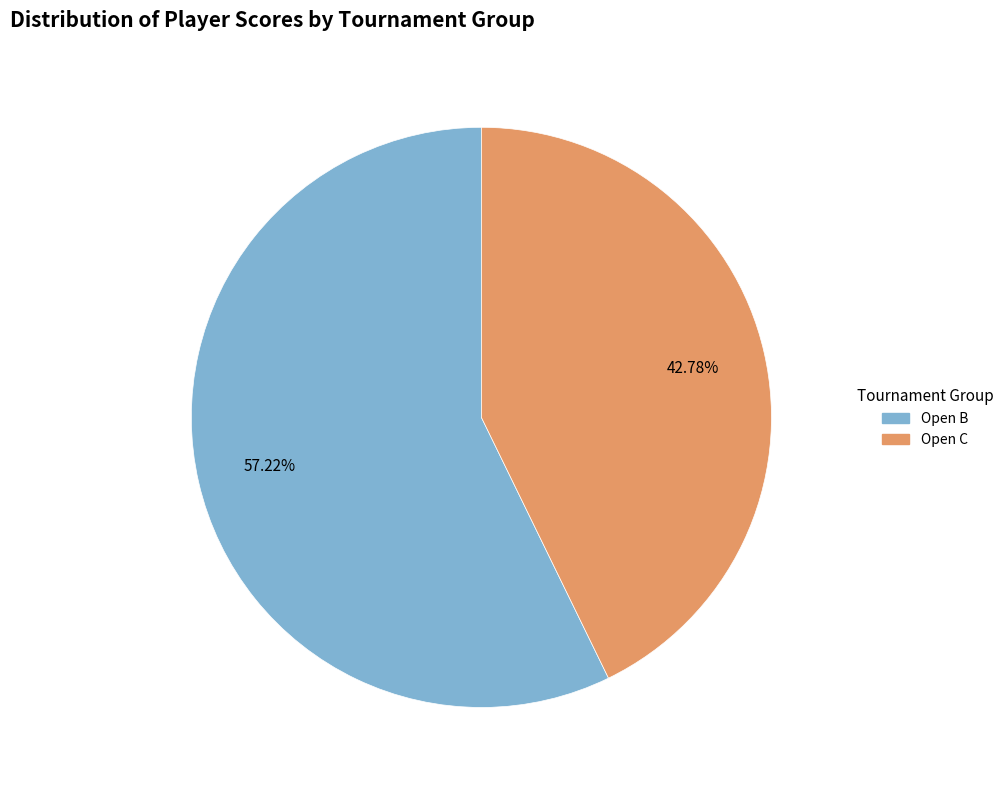

Is there any slice that represents more than half of the pie?

Yes